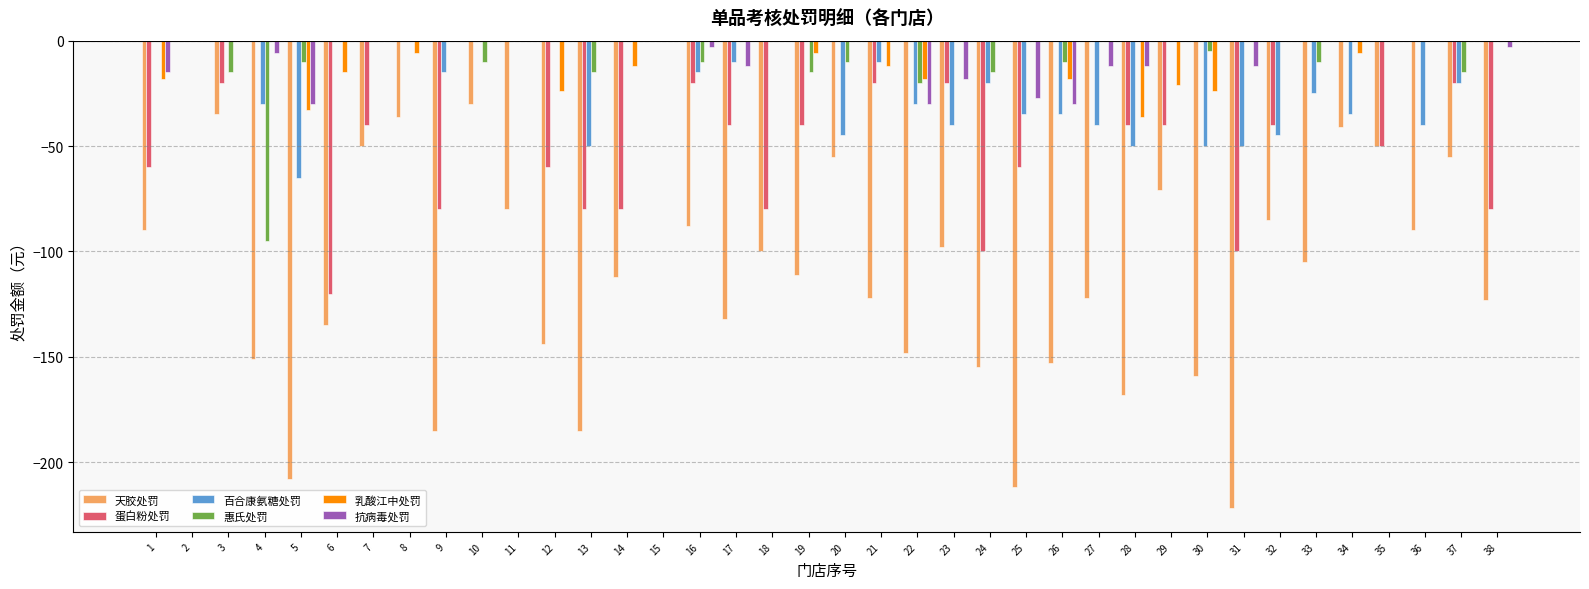

The value of 乳酸江中处罚 at 5 is -33. True or false?

True